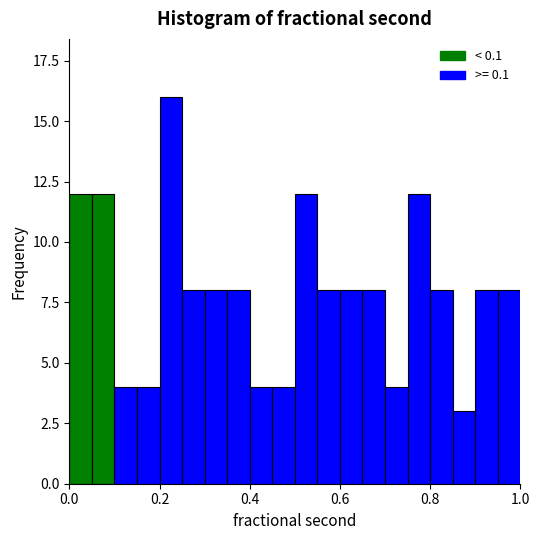

Read against the x-axis, roughly where is the centre of the tallest bar?

0.22